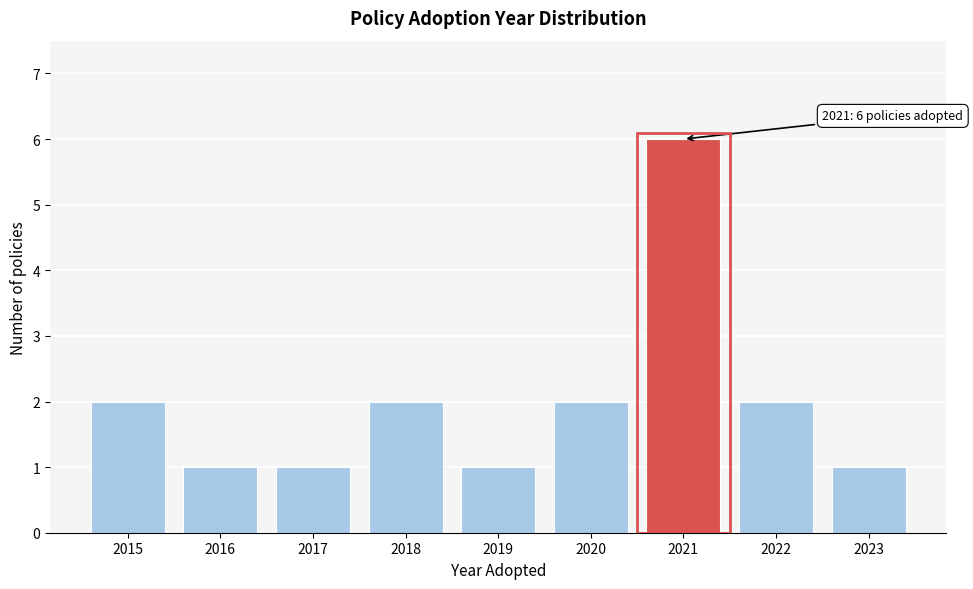

Reading left to right, what are all the values shown in this chart?

2015=2	2016=1	2017=1	2018=2	2019=1	2020=2	2021=6	2022=2	2023=1